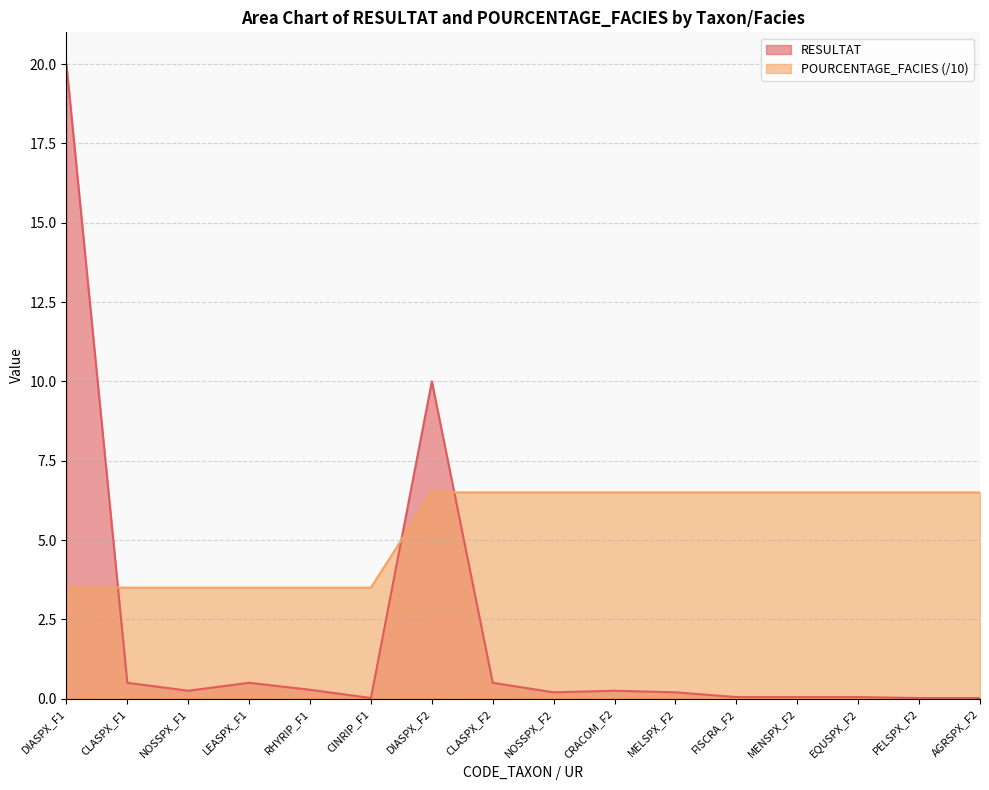

The POURCENTAGE_FACIES series shows 1.9 at AGRSPX_F2. True or false?

False